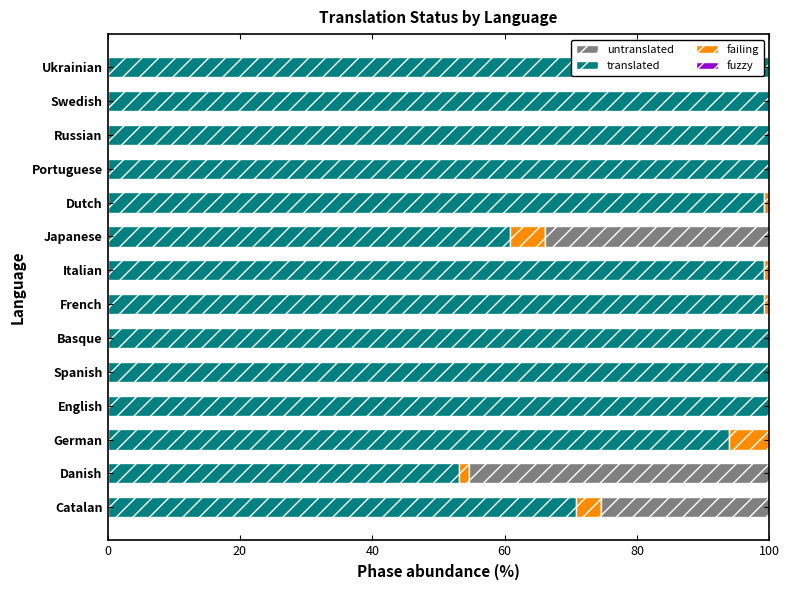

The value of failing at Italian is 1.1. True or false?

False